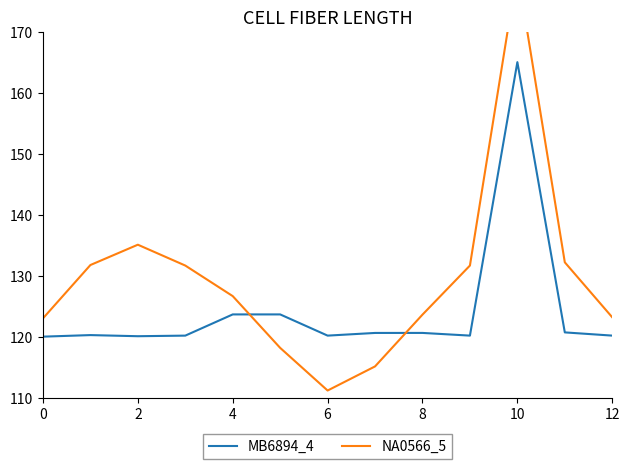

What is the minimum value for MB6894_4?

120.0